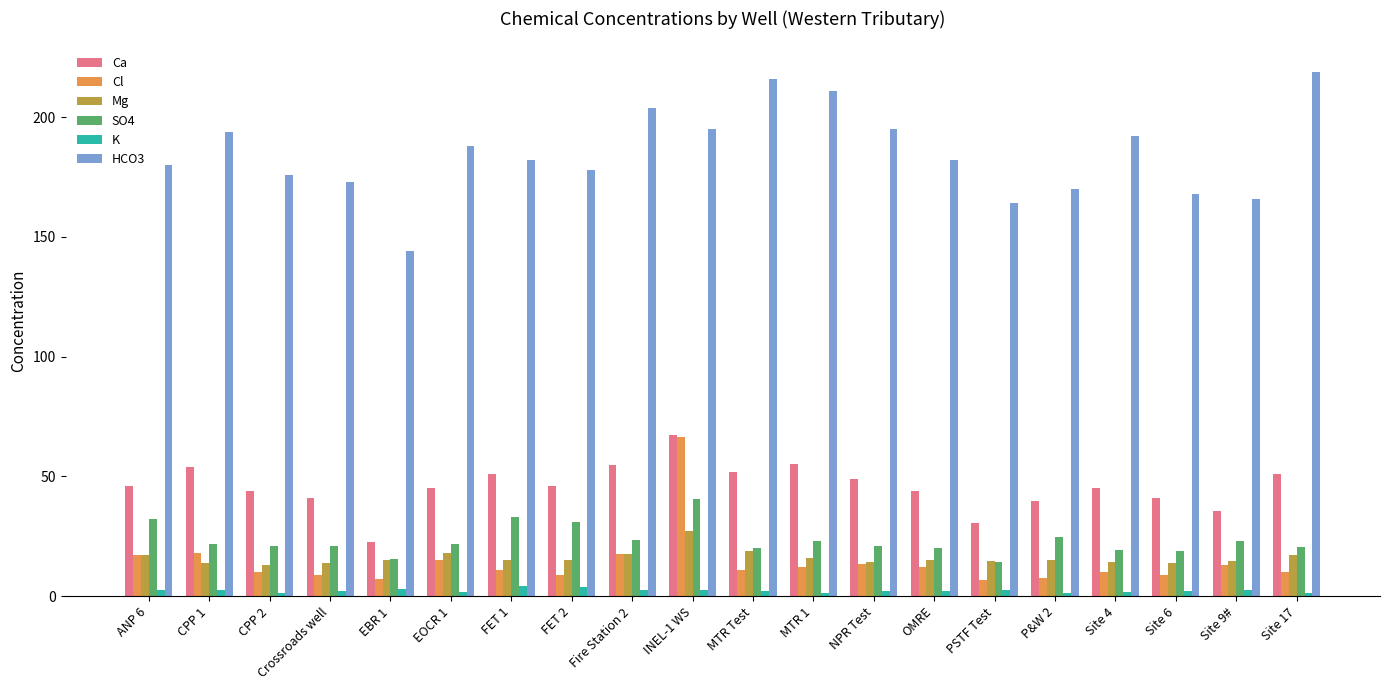

How many groups of bars are there?

20